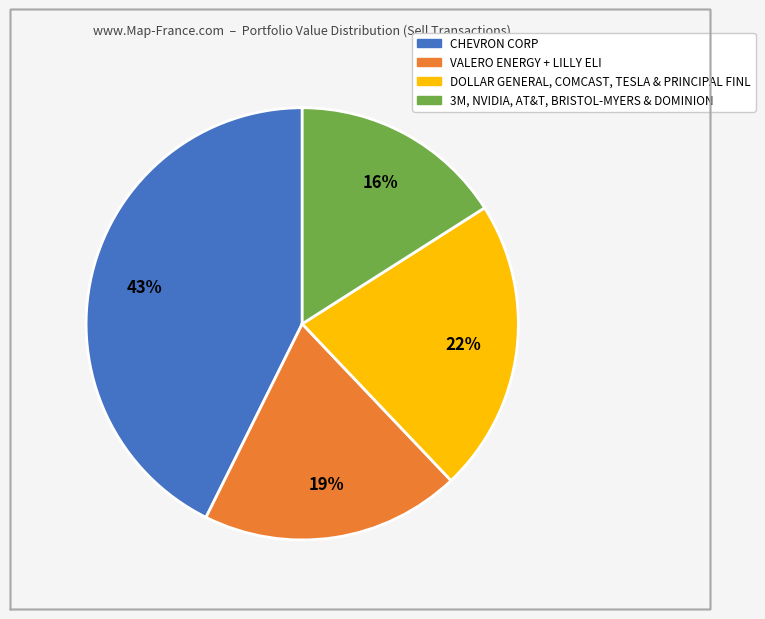

Does any single category account for the majority?

No